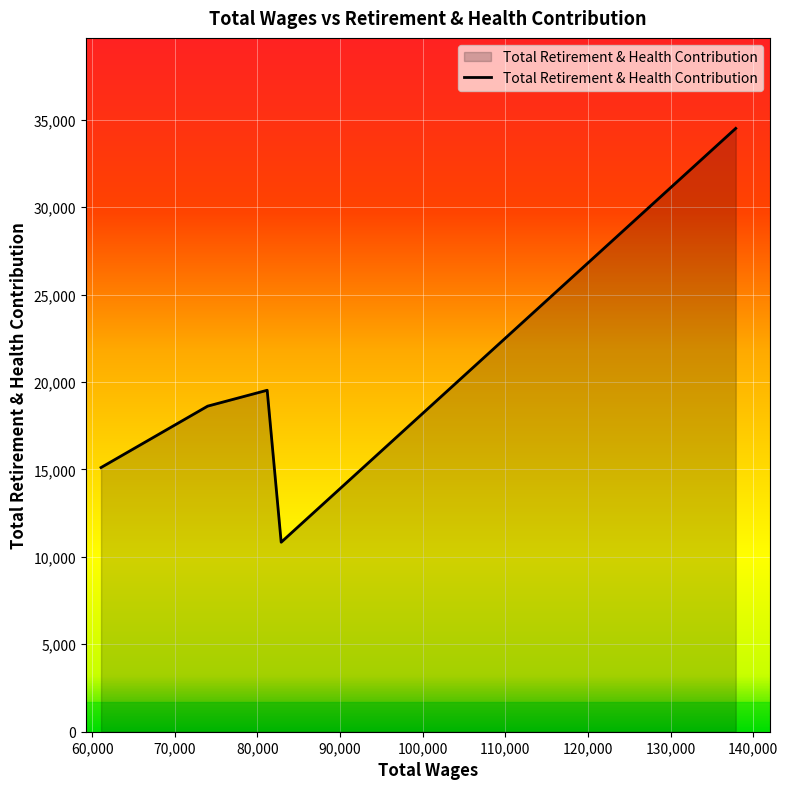

How many categories are shown in the chart?

5